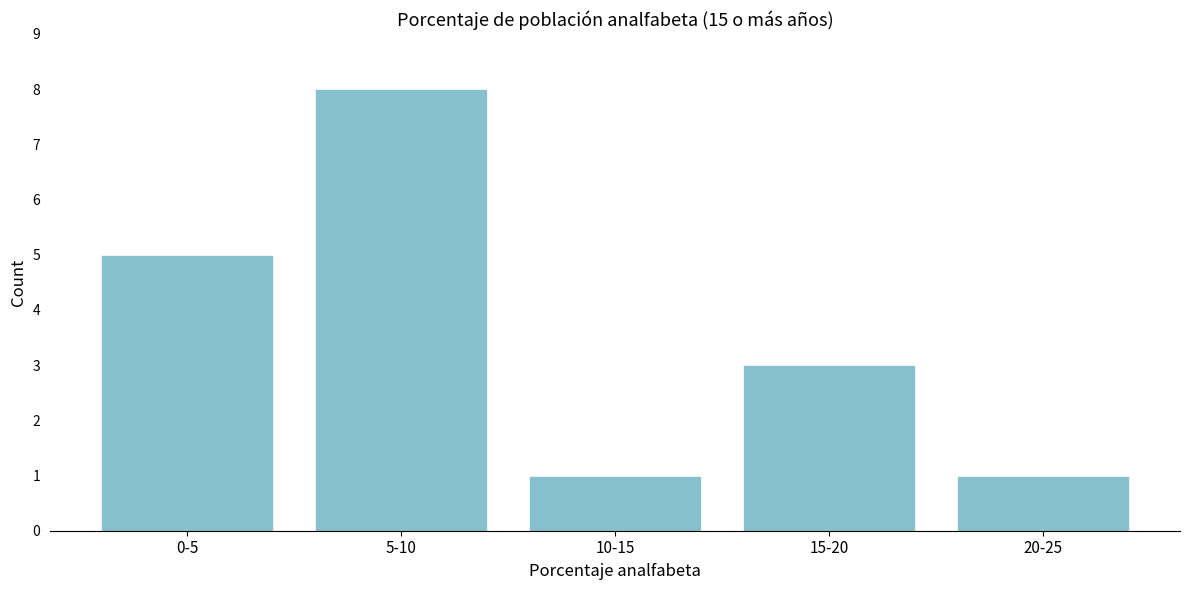

Reading right to left, what are all the values shown in this chart?

1	3	1	8	5